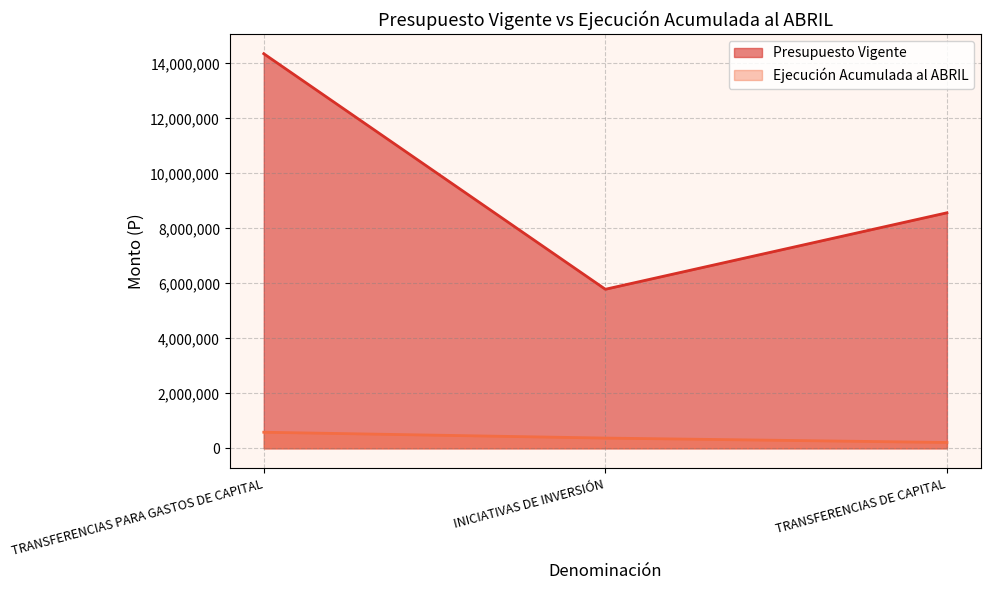

Between TRANSFERENCIAS PARA GASTOS DE CAPITAL and TRANSFERENCIAS DE CAPITAL, which series saw the biggest shift?

Presupuesto Vigente